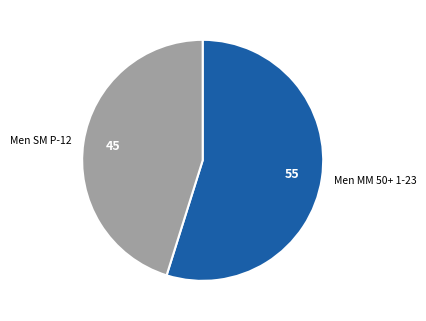

Approximately how many times larger is the value at Men SM P-12 compared to Men MM 50+ 1-23?

0.8